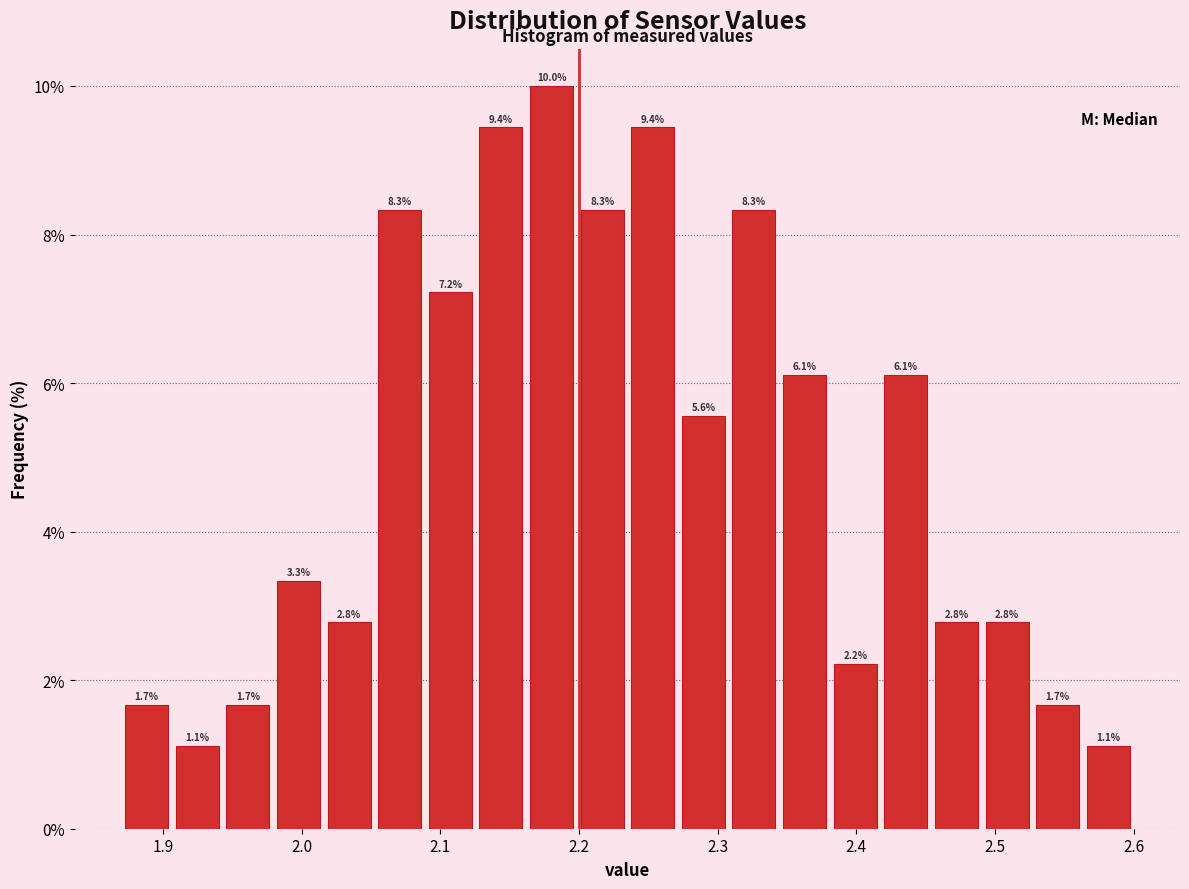

Around what value on the x-axis is the tallest bar? Give the approximate position of its centre, as read against the axis.

2.18